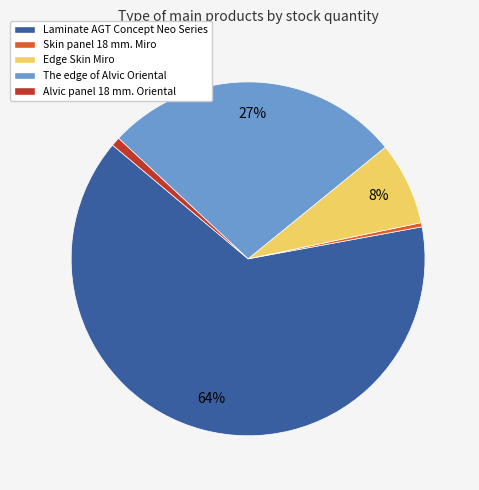

What is the largest slice in the pie chart?

Laminate AGT Concept Neo Series